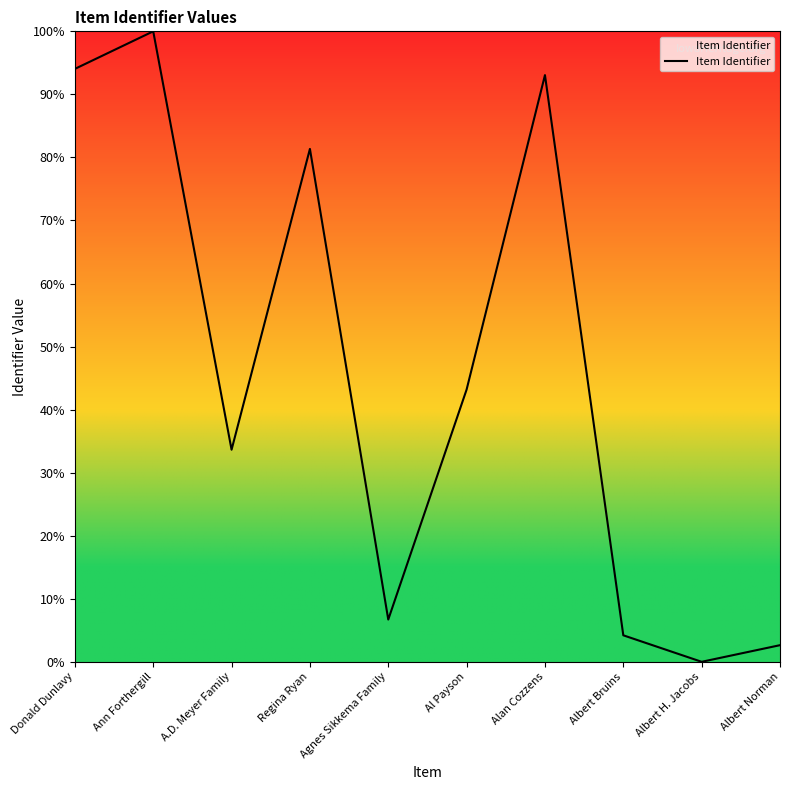

How many values exceed 43?

5